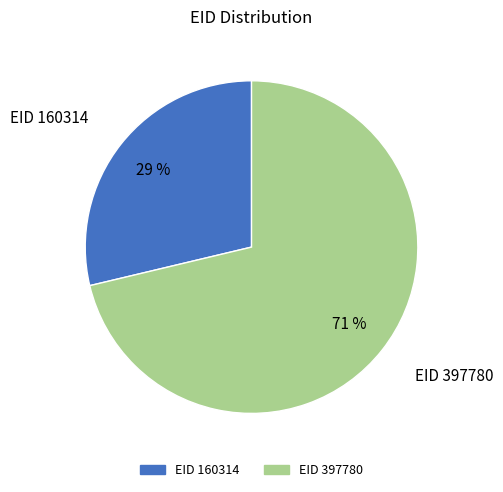

To the nearest percent, what portion does EID 397780 represent?

71%